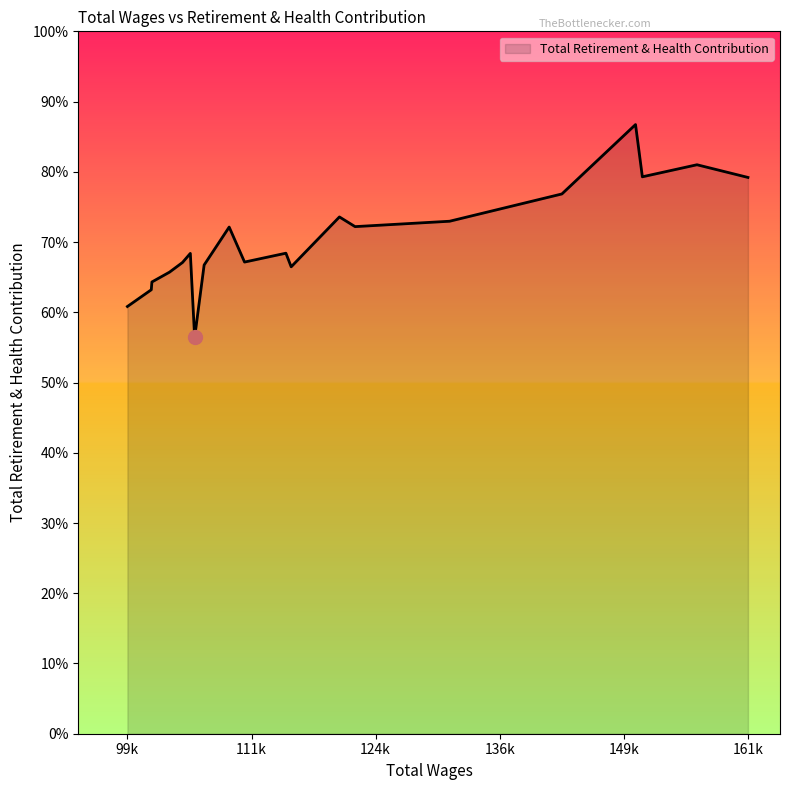

How many interior local valleys (lower than both neighbors) does the data have?

5